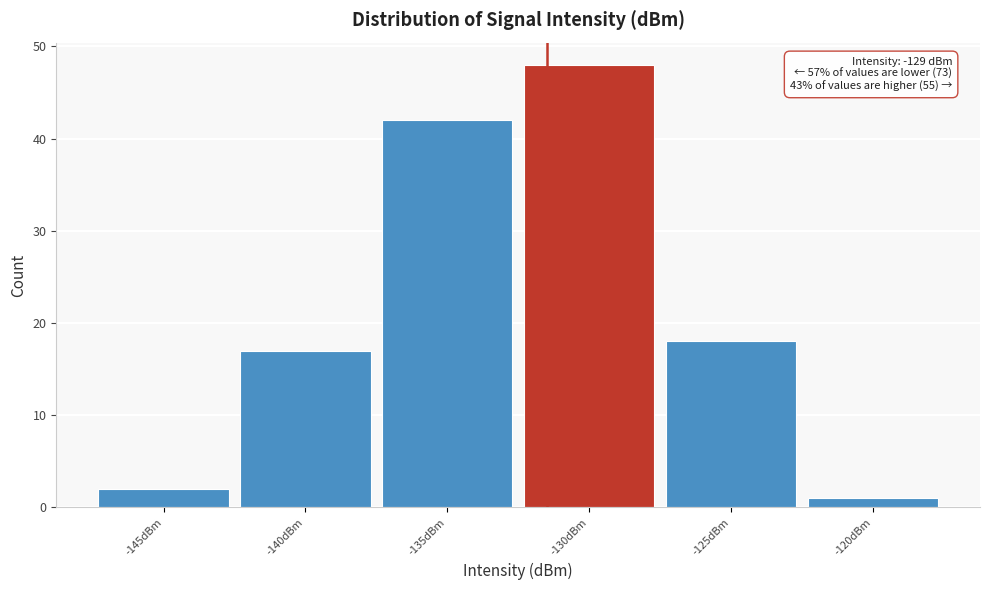

Reading right to left, list all the values displayed in this chart.

1	18	48	42	17	2